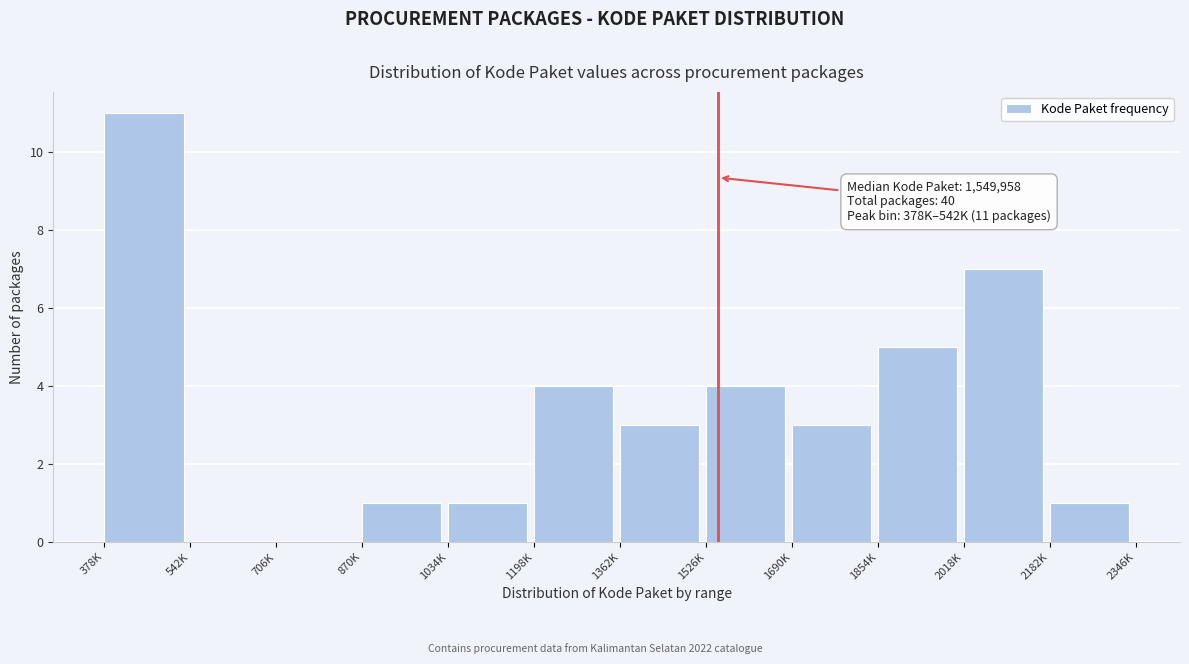

Reading left to right, transcribe all the data shown in this chart.

378K=11	542K=0	706K=0	870K=1	1034K=1	1198K=4	1362K=3	1526K=4	1690K=3	1854K=5	2018K=7	2182K=1